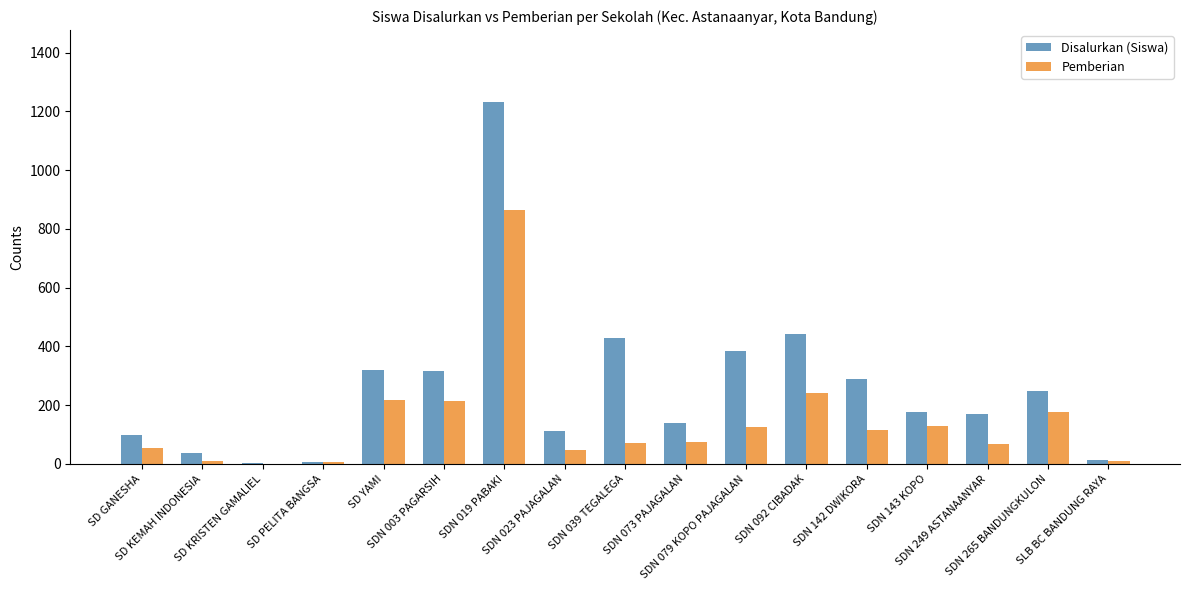

Is it true that Disalurkan (Siswa) equals 563 at SDN 079 KOPO PAJAGALAN?

False